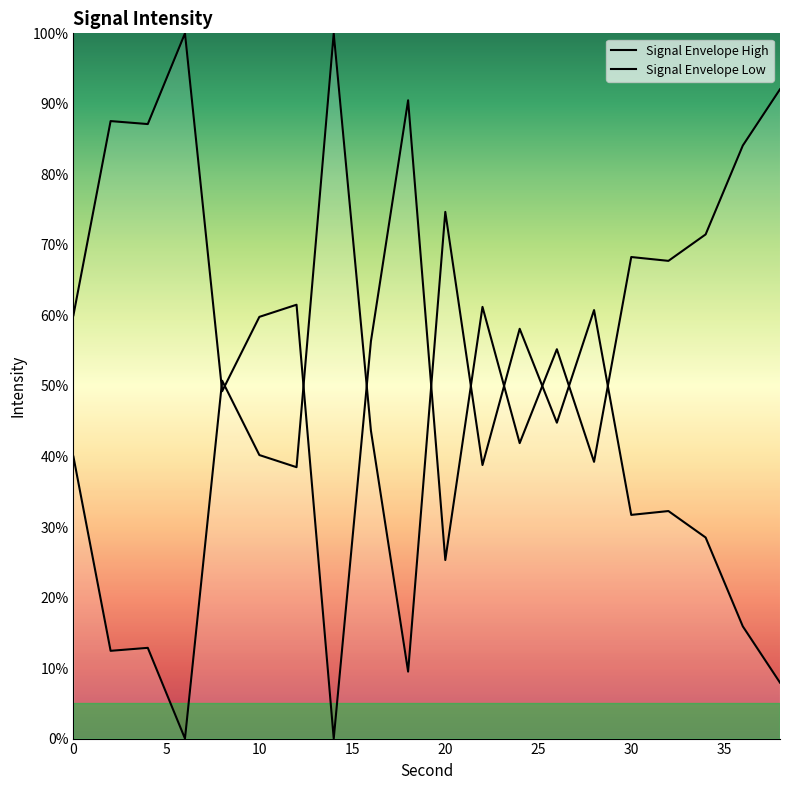

The value at 18 is 4.1. True or false?

False